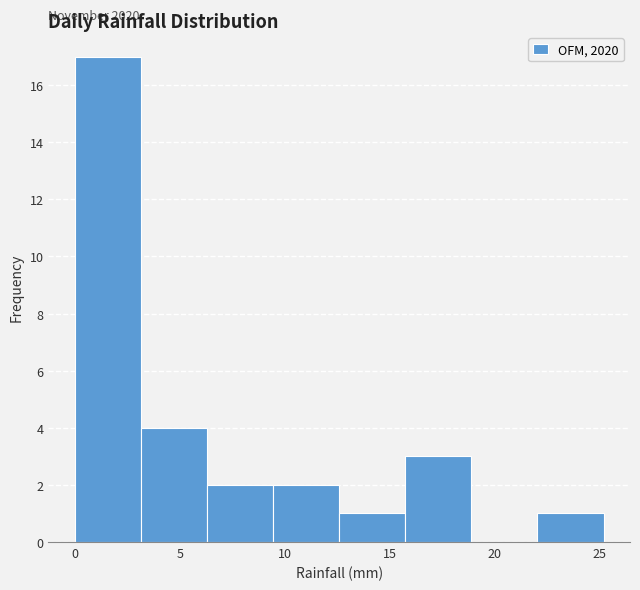

Which range on the x-axis has the tallest bar?

0.00 to 3.15